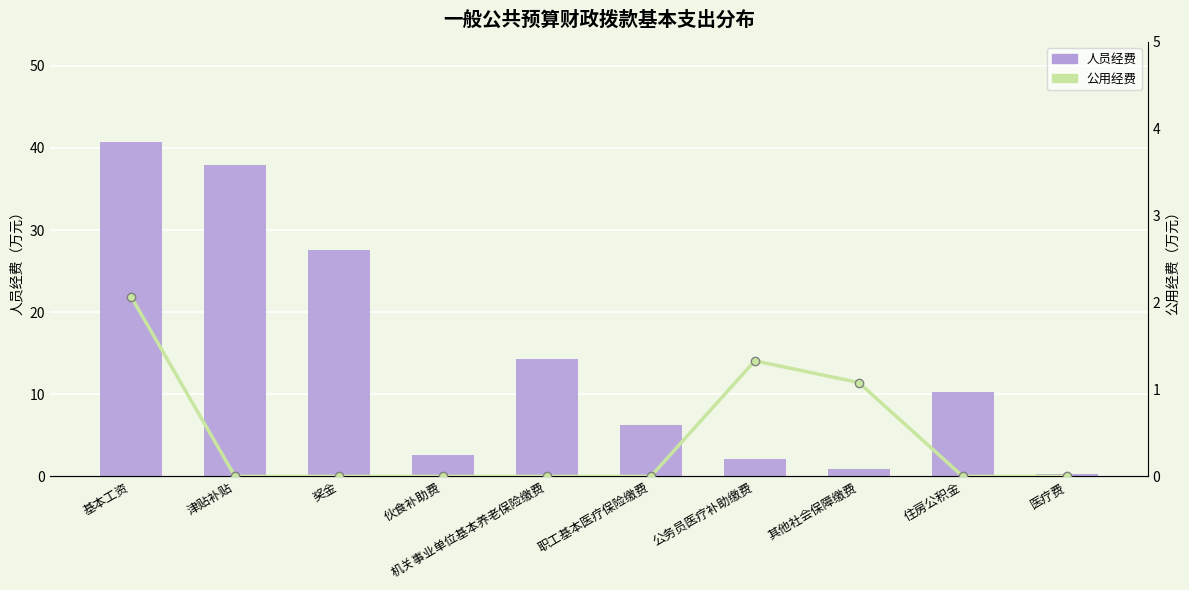

At which label is 公用经费 closest to 1?

其他社会保障缴费